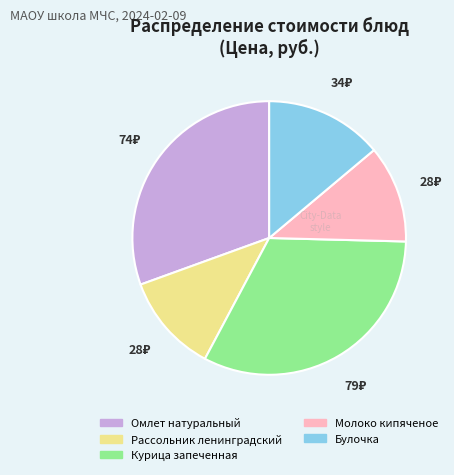

Which category has the biggest portion of the pie?

Курица запеченная